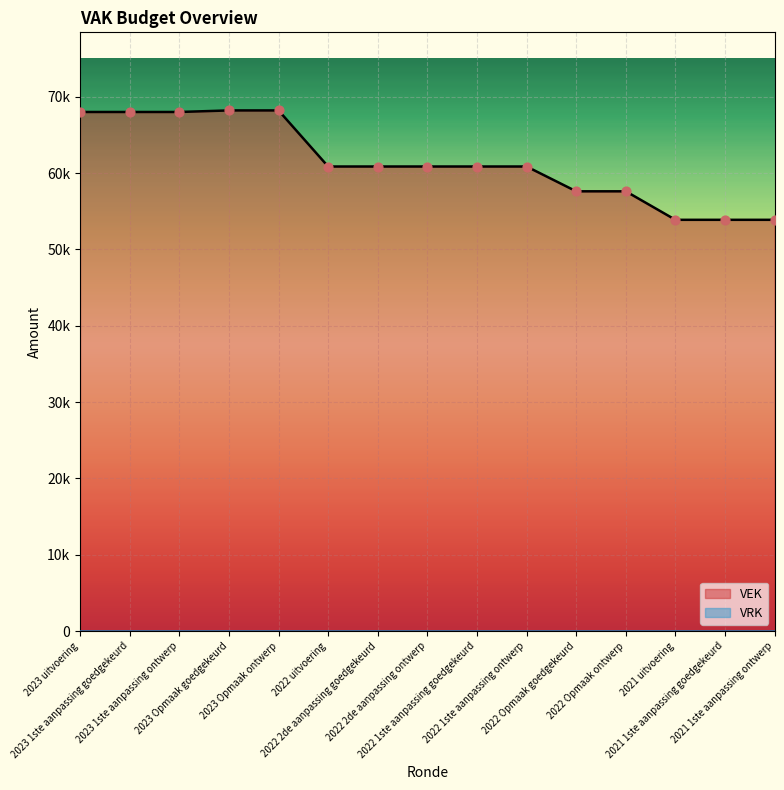

What is the change in value from 2023 1ste aanpassing ontwerp to 2022 2de aanpassing goedgekeurd?

-7144